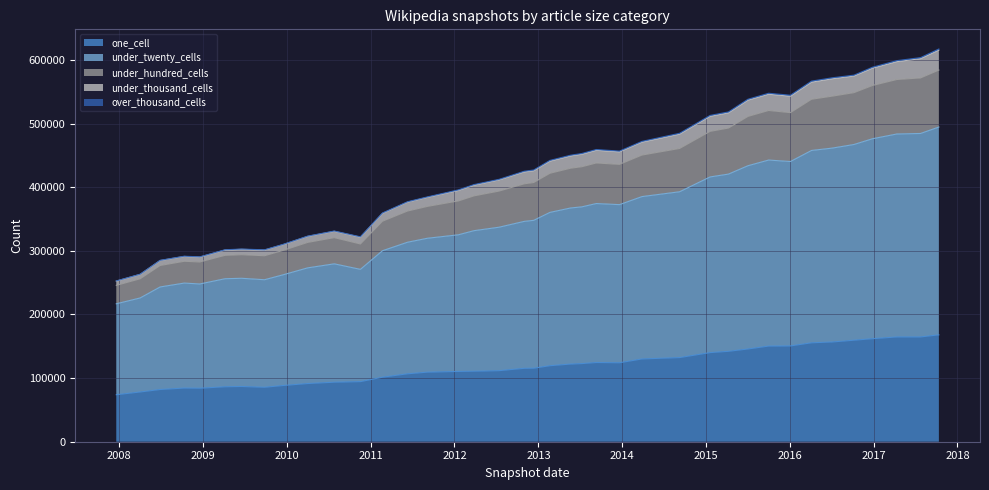

What is the maximum value for one_cell?

167965